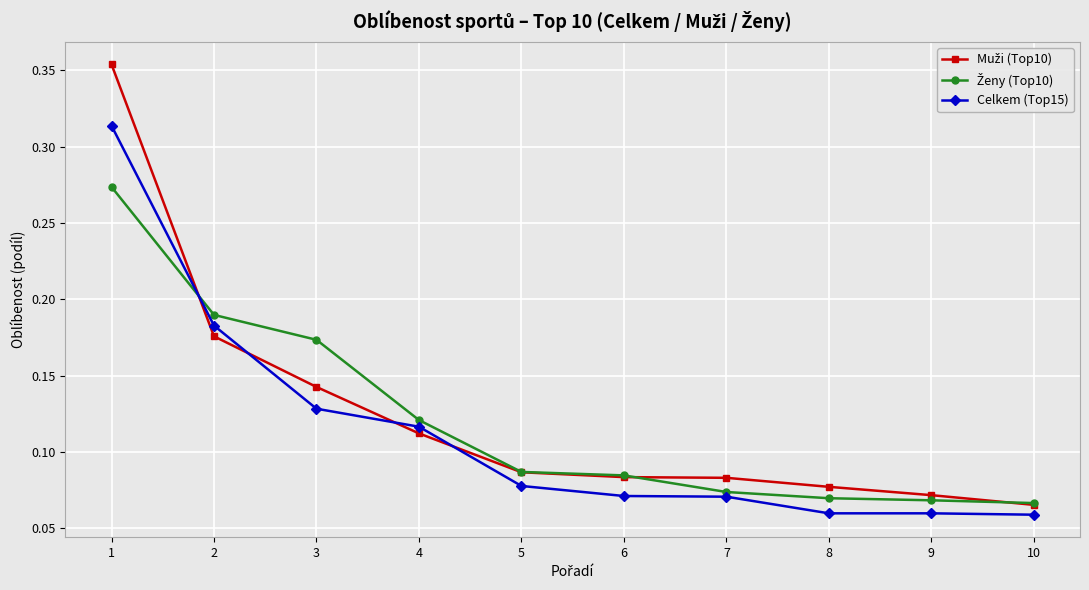

True or false: Celkem (Top15) has a value of 0.0 at 7.

False